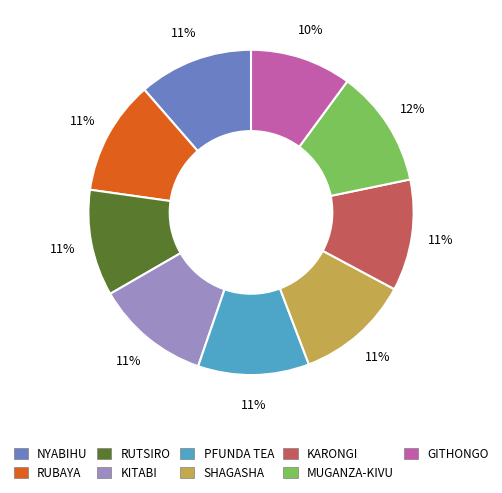

To the nearest percent, what is the average slice percentage?

11%